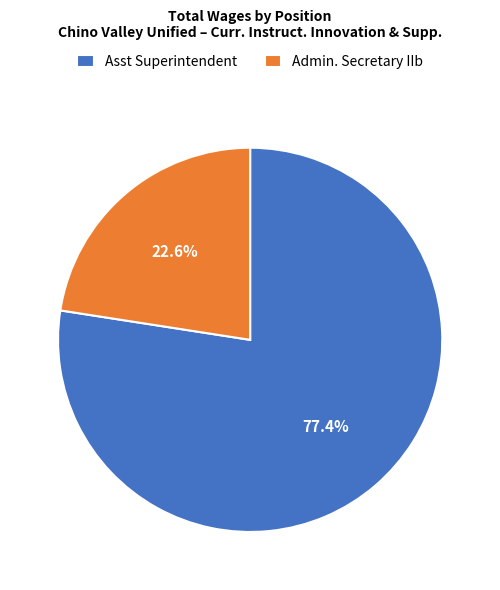

How many slices are in this pie chart?

2